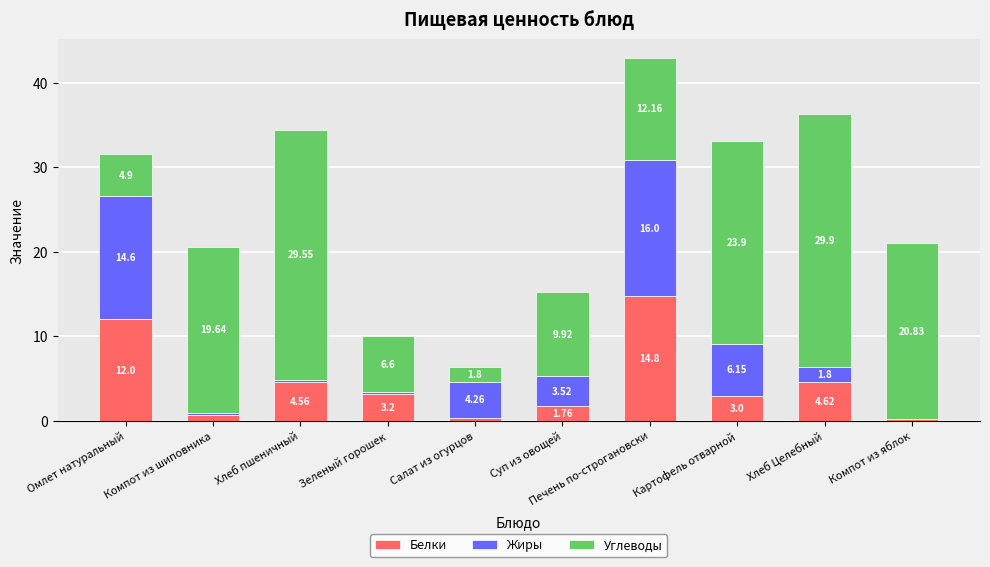

Which category has the highest value in the Белки series?

Печень по-строгановски